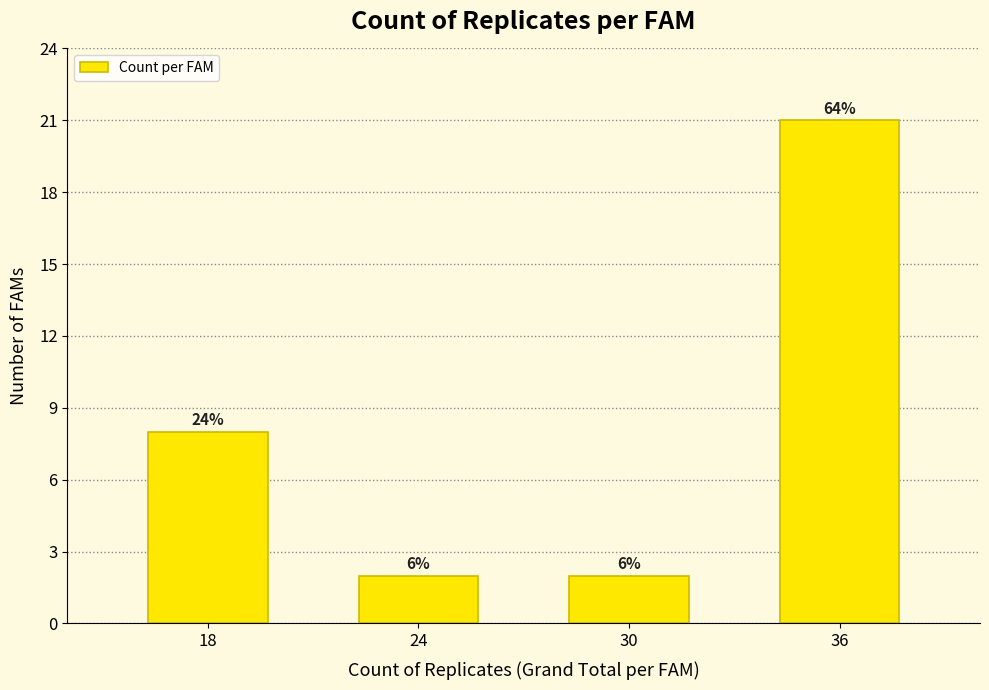

How many bars are there in total?

4